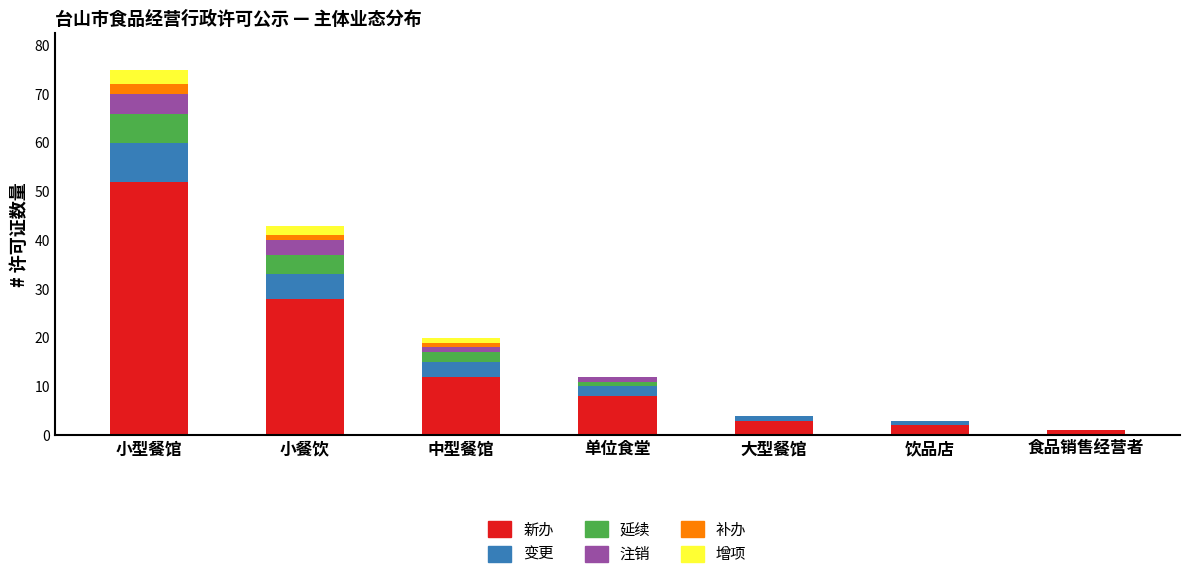

At which label is 新办 closest to 26?

小餐饮